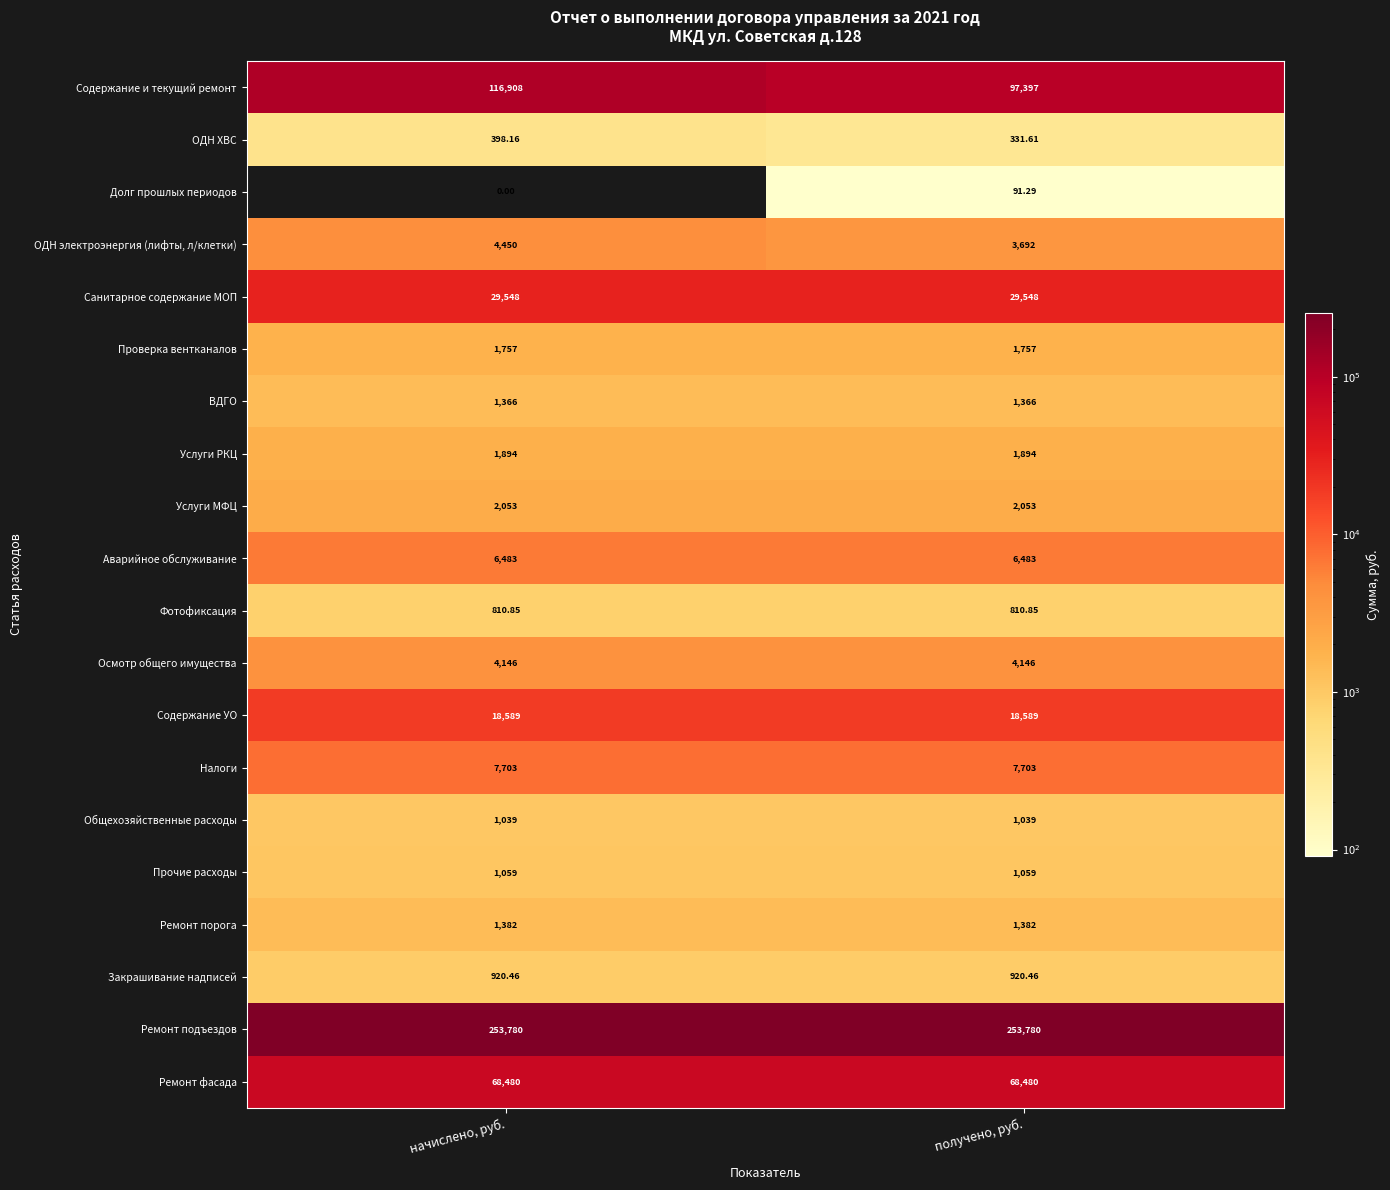

List the series in order of their peak value, highest first.

Ремонт подъездов, Содержание и текущий ремонт, Ремонт фасада, Санитарное содержание МОП, Содержание УО, Налоги, Аварийное обслуживание, ОДН электроэнергия (лифты, л/клетки), Осмотр общего имущества, Услуги МФЦ, Услуги РКЦ, Проверка вентканалов, Ремонт порога, ВДГО, Прочие расходы, Общехозяйственные расходы, Закрашивание надписей, Фотофиксация, ОДН ХВС, Долг прошлых периодов